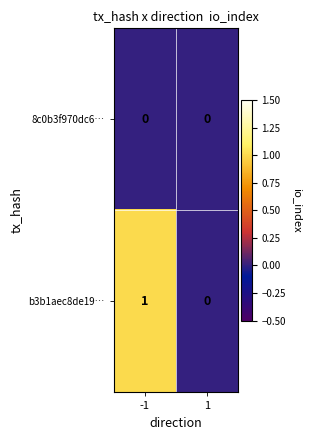

List the labels in order of b3b1aec8de19… value, smallest first.

1, -1